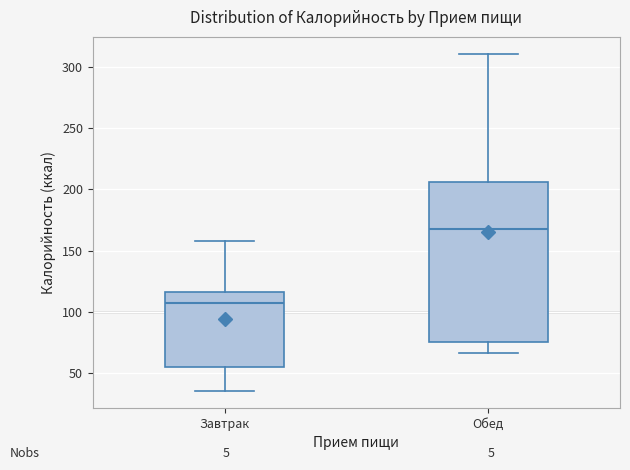

Which box has the lowest median line?

Завтрак